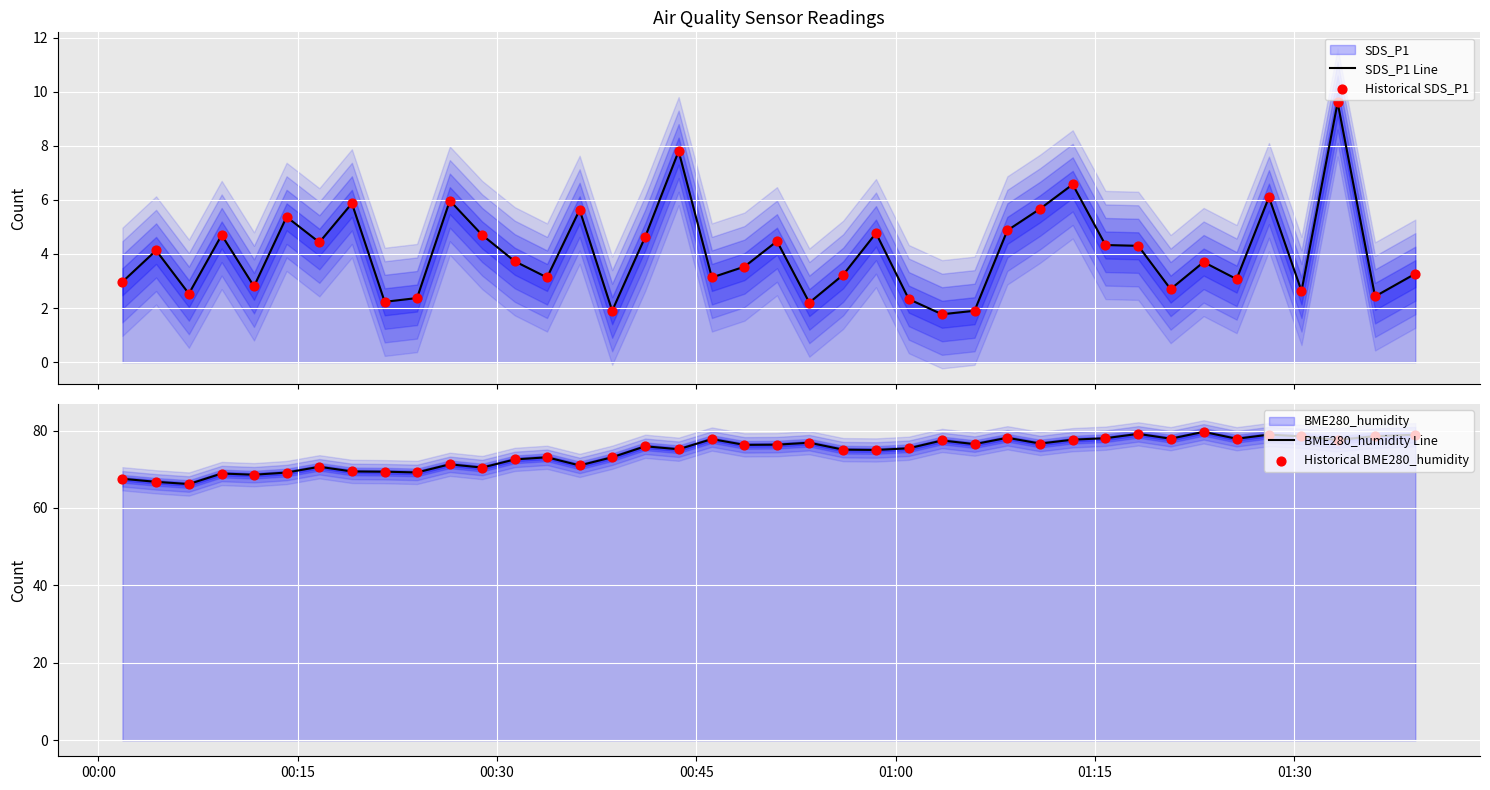

Which series has the largest Y range (max minus min)?

BME280_humidity Line